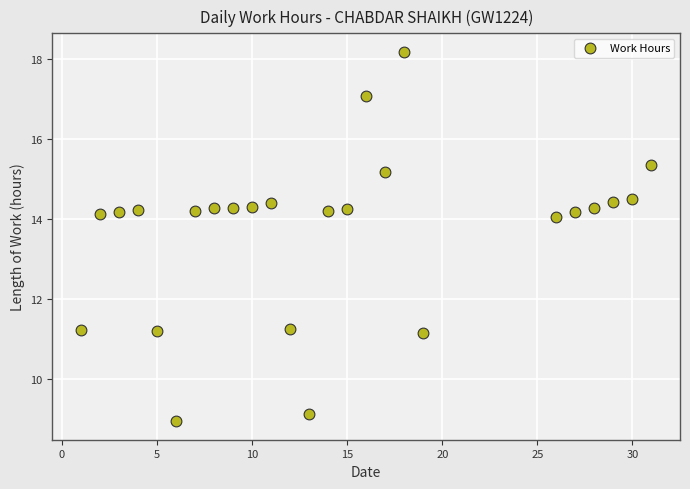

What is the range of X values (max minus min)?

30.0